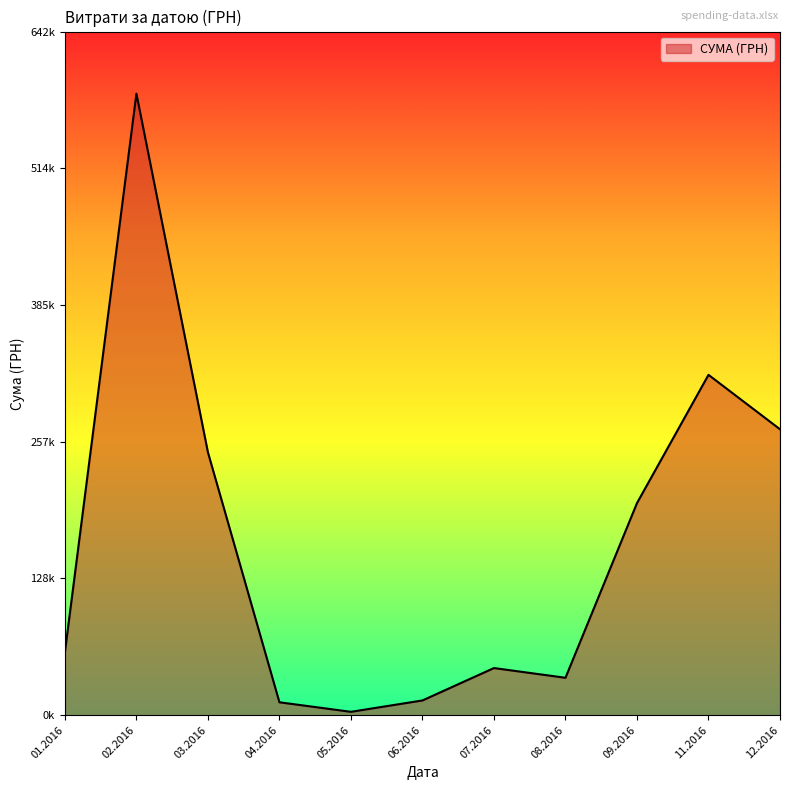

True or false: there are more than 0 points higher than both neighbors.

True